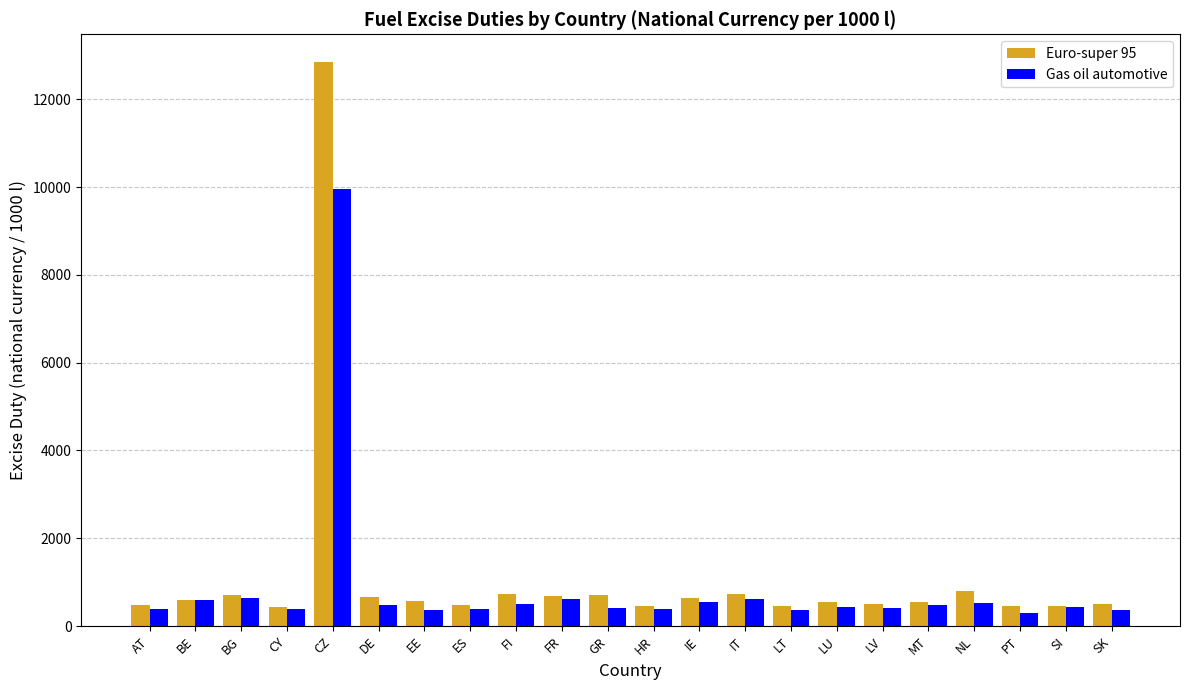

What is the spread (max minus min) of values at HR?

73.0